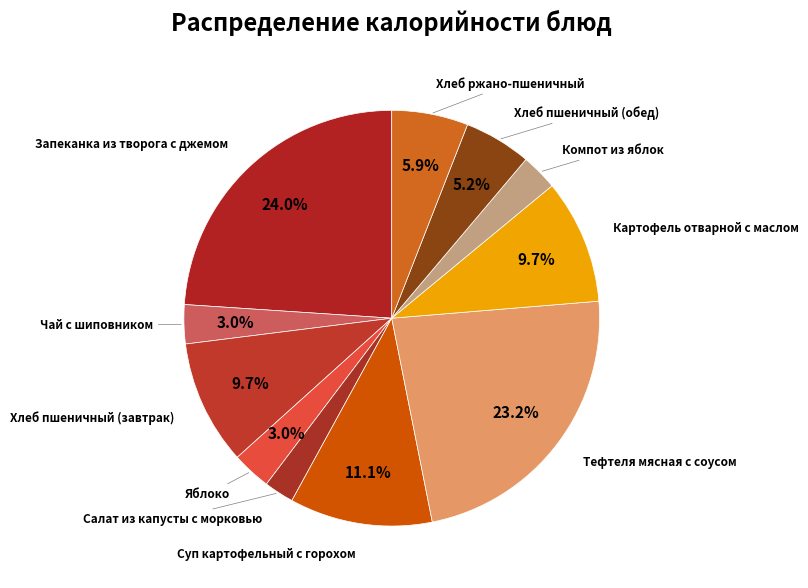

Rank the categories by value from highest to lowest.

Запеканка из творога с джемом, Тефтеля мясная с соусом, Суп картофельный с горохом, Хлеб пшеничный (завтрак), Картофель отварной с маслом, Хлеб ржано-пшеничный, Хлеб пшеничный (обед), Чай с шиповником, Яблоко, Компот из яблок, Салат из капусты с морковью